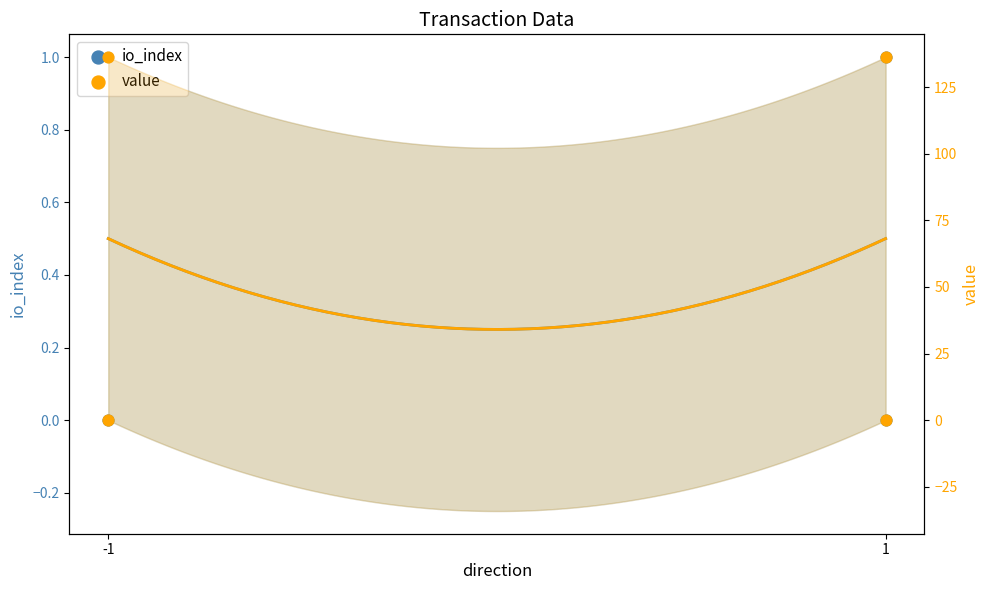

Which series reaches the minimum Y coordinate?

io_index